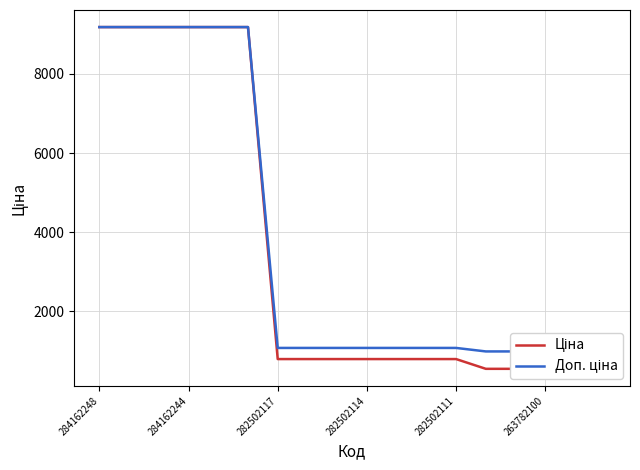

List the labels in order of Ціна value, largest first.

284162248, 284162244, 282502117, 282502114, 282502111, 263782100, 6, 7, 8, 9, 10, 11, 12, 13, 14, 15, 16, 17